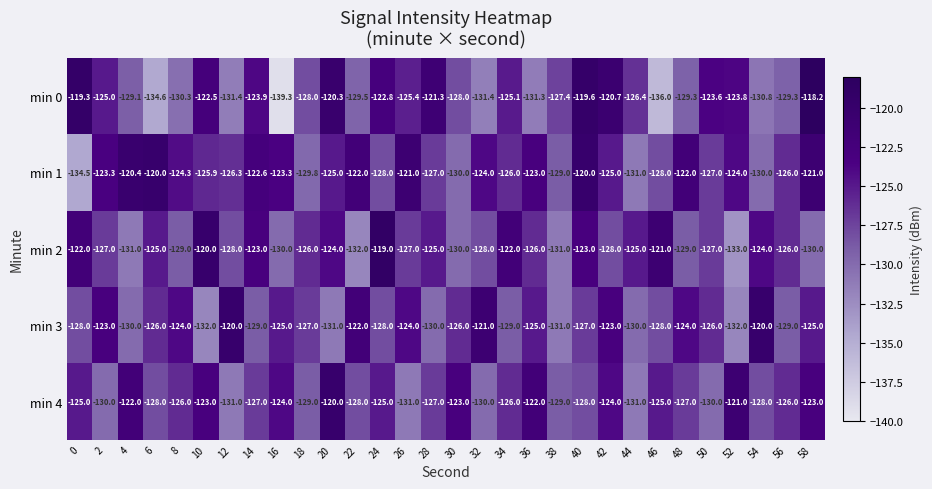

The min 0 series shows -127.4 at 38. True or false?

True